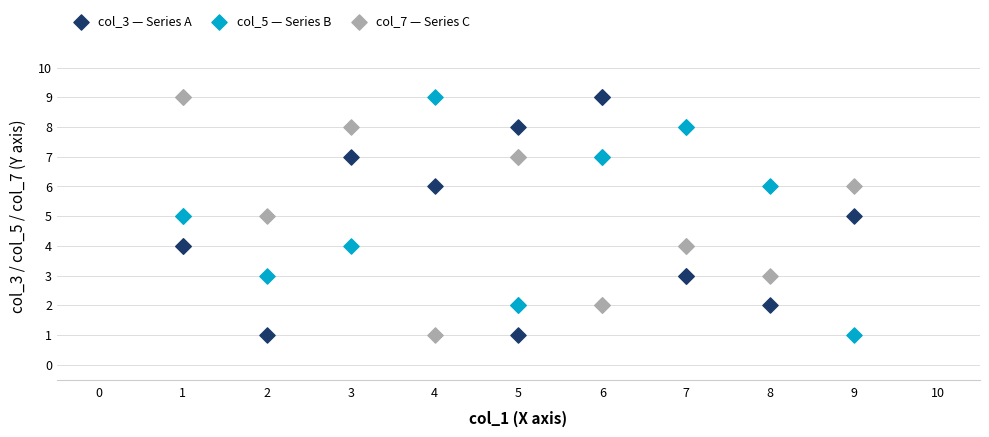

What is the X range (max minus min) for the scatter plot?

8